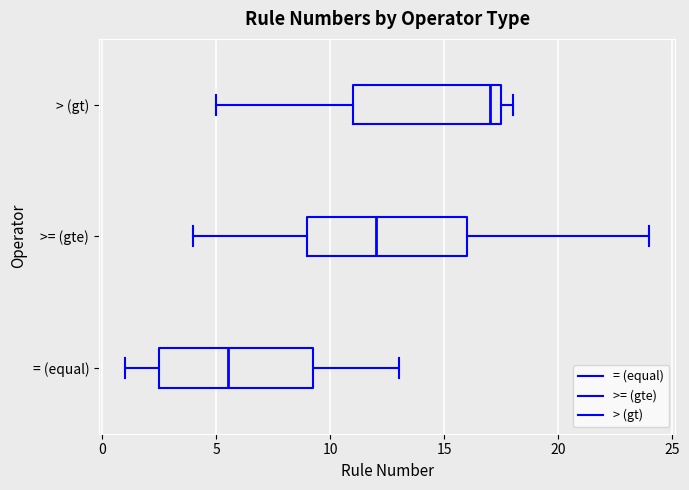

Reading bottom to top, transcribe this box plot: for each box, give where its median line is, the range the box spans, and where its two whiskers end, as read against the x-axis. The values are not printed on the chart, so give them approximately, as read against the axis.

= (equal): median 5.5, box 2.5 to 9.5, whiskers 1.0 to 13.0
>= (gte): median 12.0, box 9.0 to 16.0, whiskers 4.0 to 24.0
> (gt): median 17.0, box 11.0 to 17.5, whiskers 5.0 to 18.0